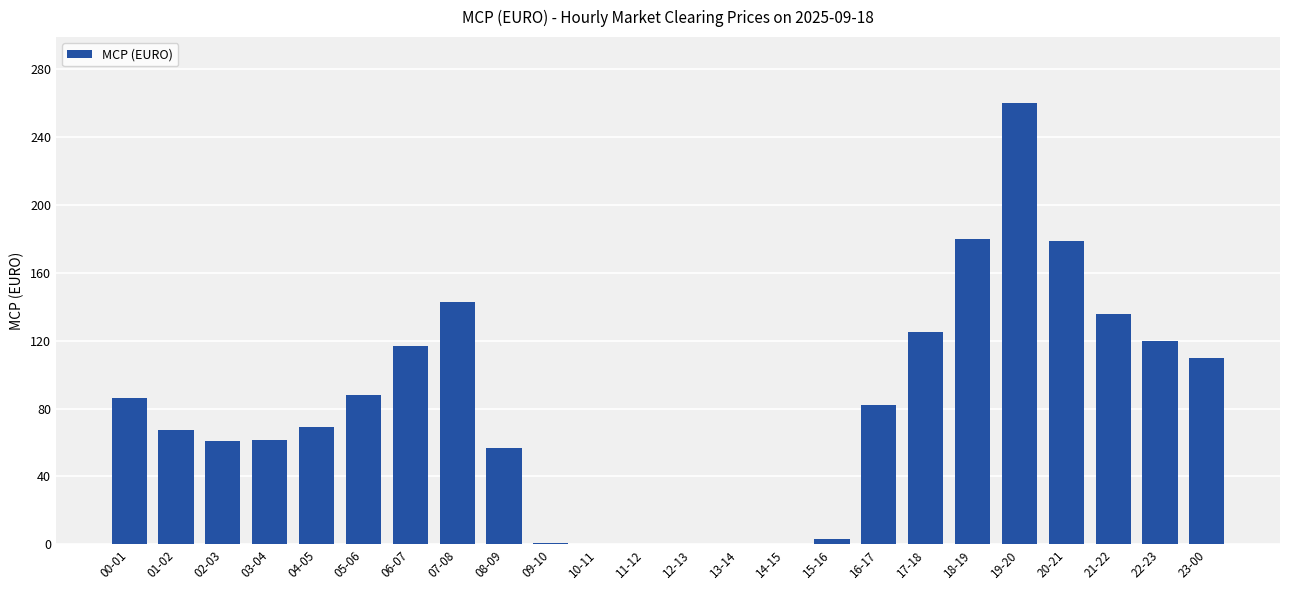

What is the sum of the values at 04-05 and 12-13?

69.2